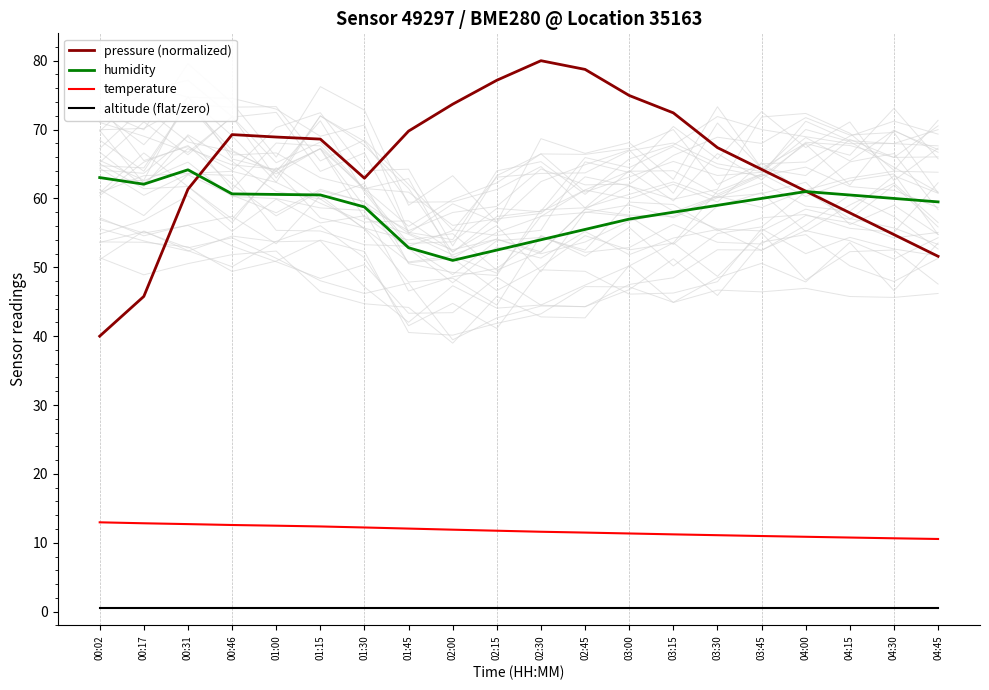

How many lines are shown in the chart?

4